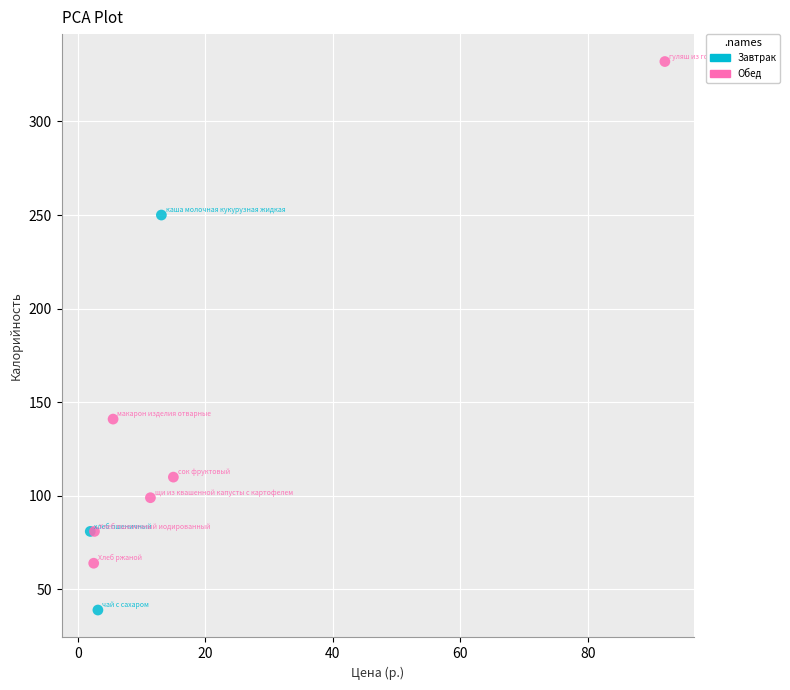

What are all the series names shown in the legend?

Завтрак, Обед